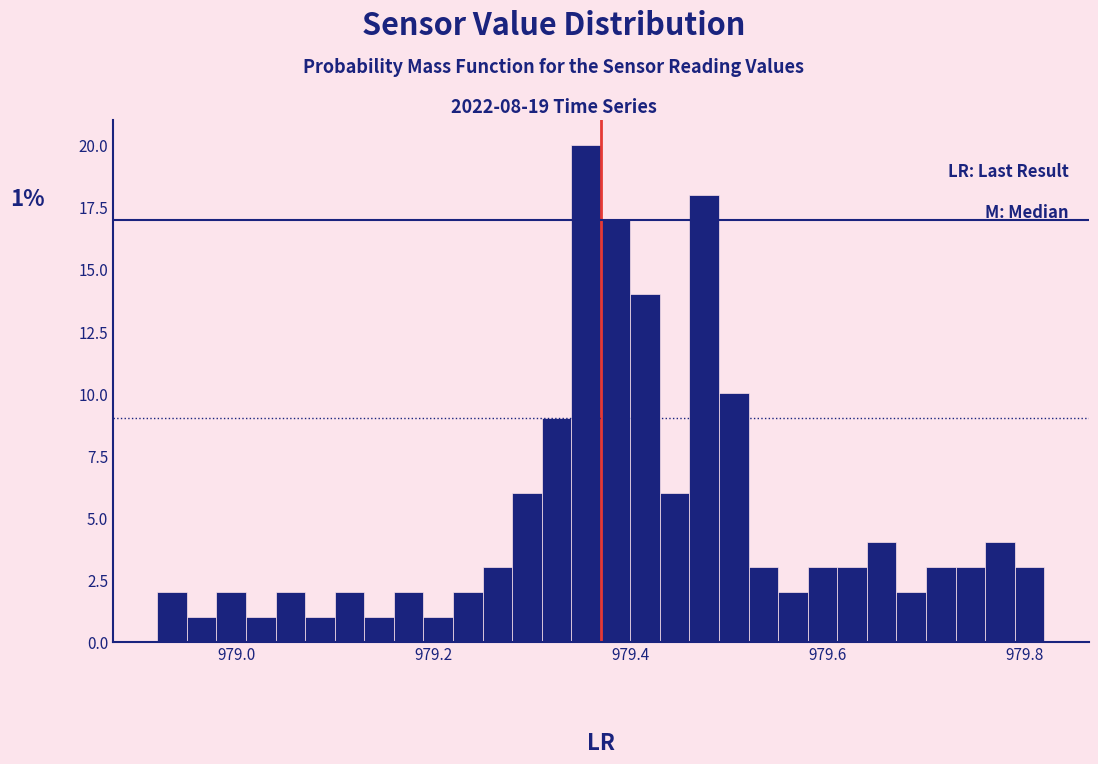

Around what value on the x-axis is the tallest bar? Give the approximate position of its centre, as read against the axis.

979.36